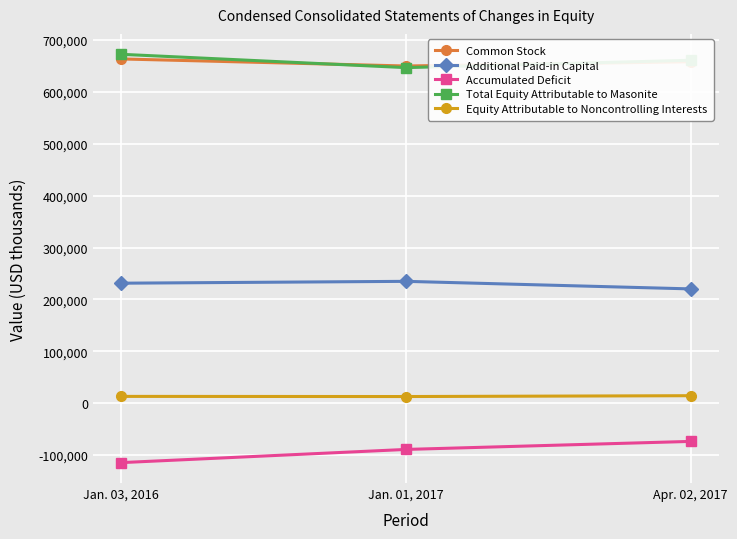

Which category has the lowest value across all series?

Jan. 03, 2016